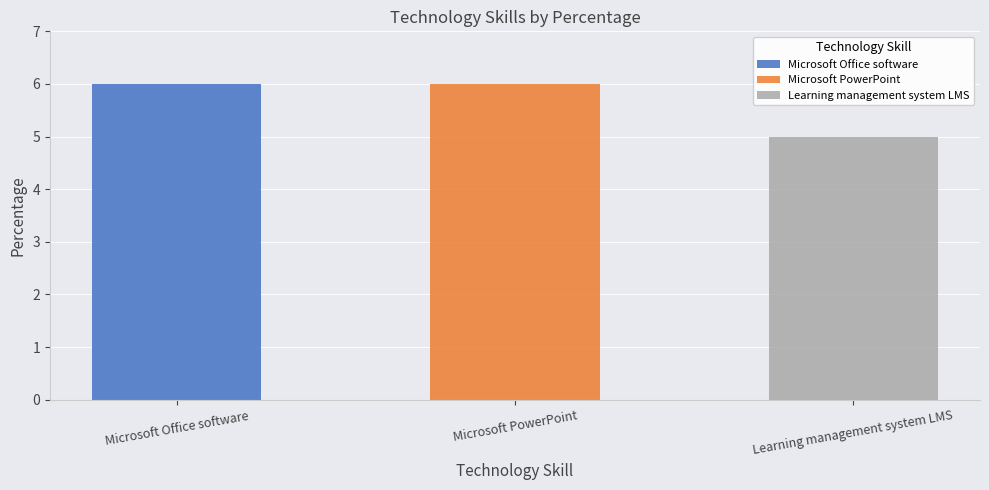

How many data points does each series have?

3